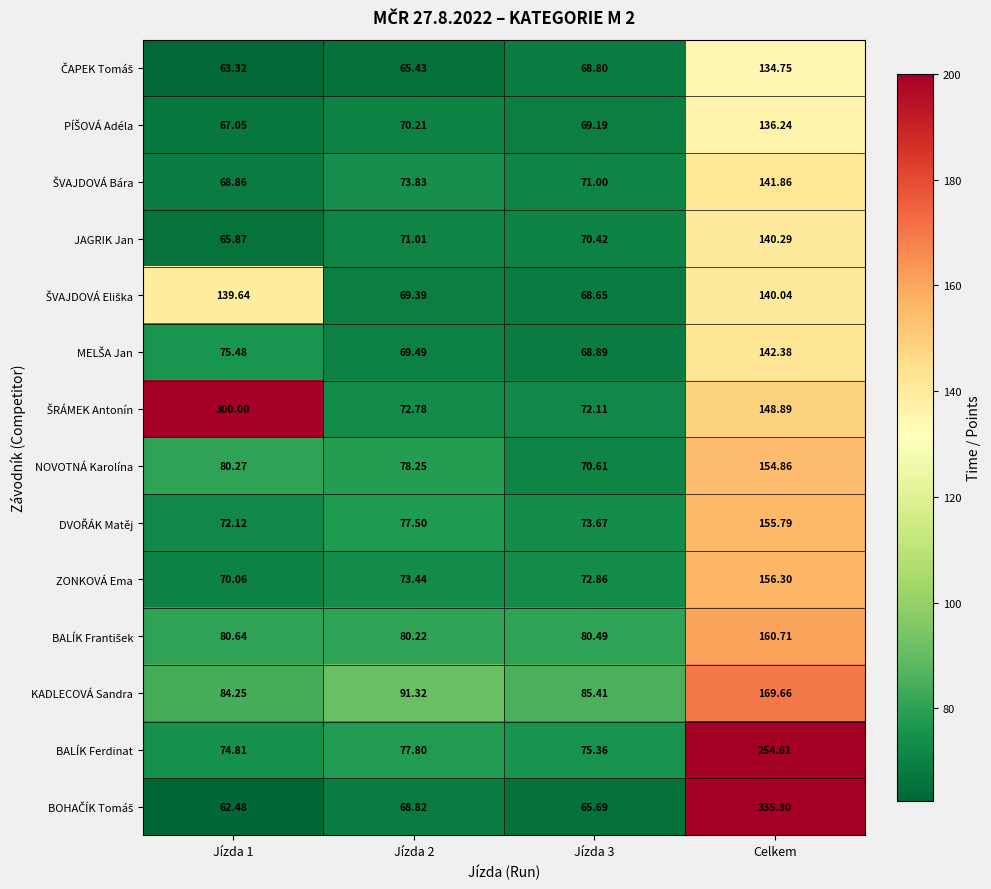

What is the total value across all series at Celkem?

2371.7